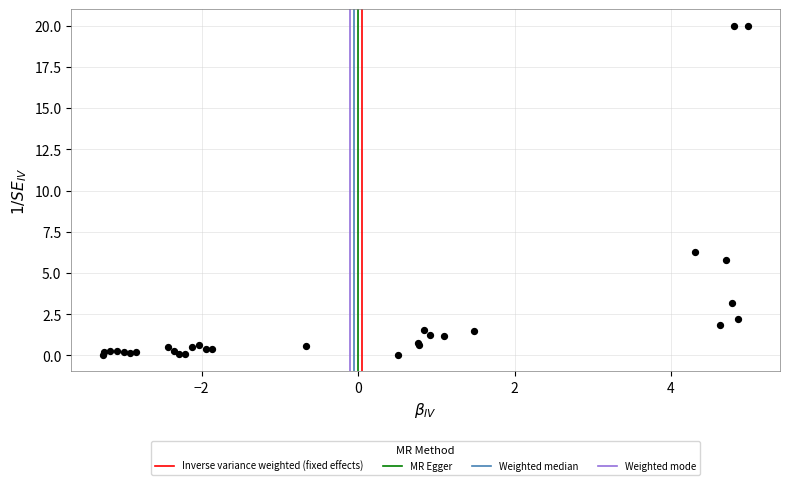

What Y value in the scatter plot is closest to 10?

6.3